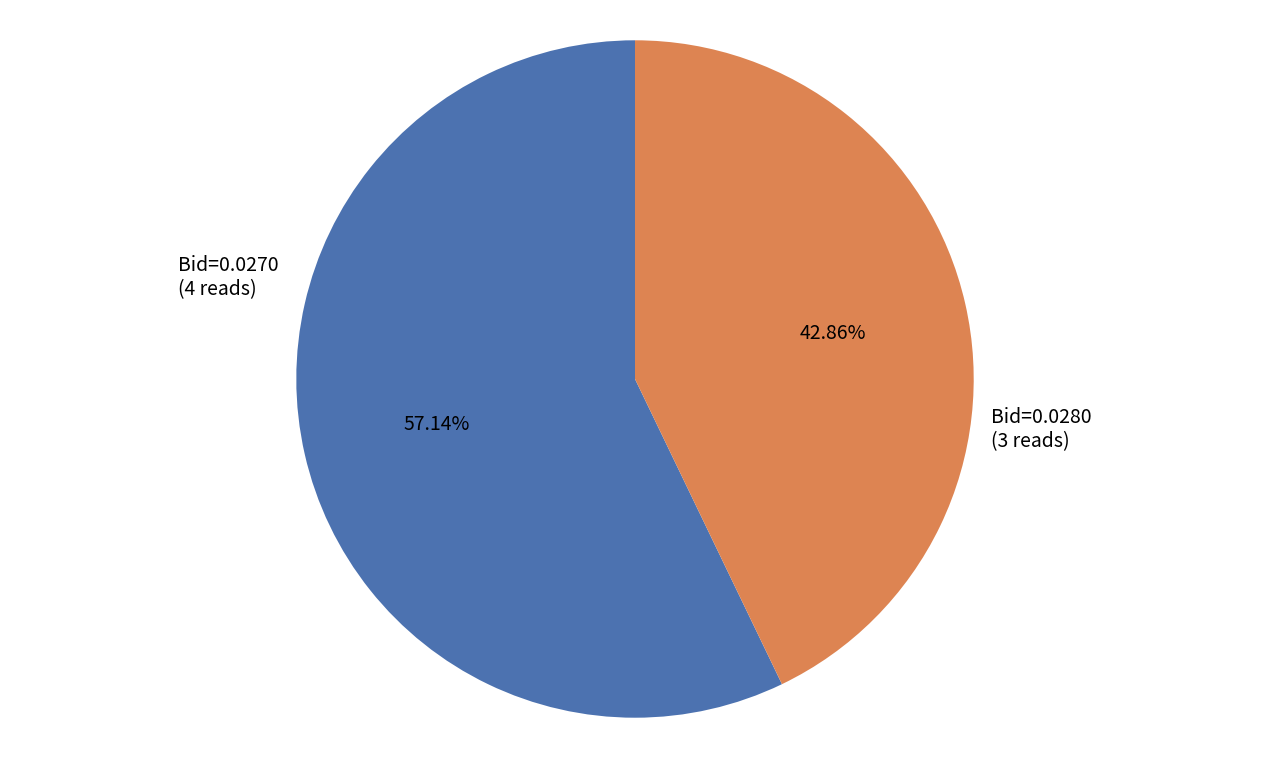

What is the largest slice in the pie chart?

Bid=0.0270 (4 reads)